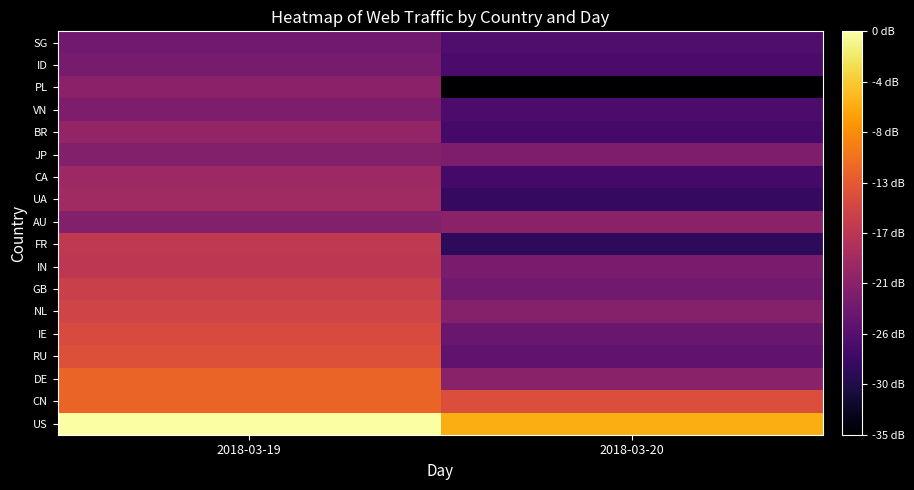

At which category does the chart reach its peak across all series?

2018-03-19